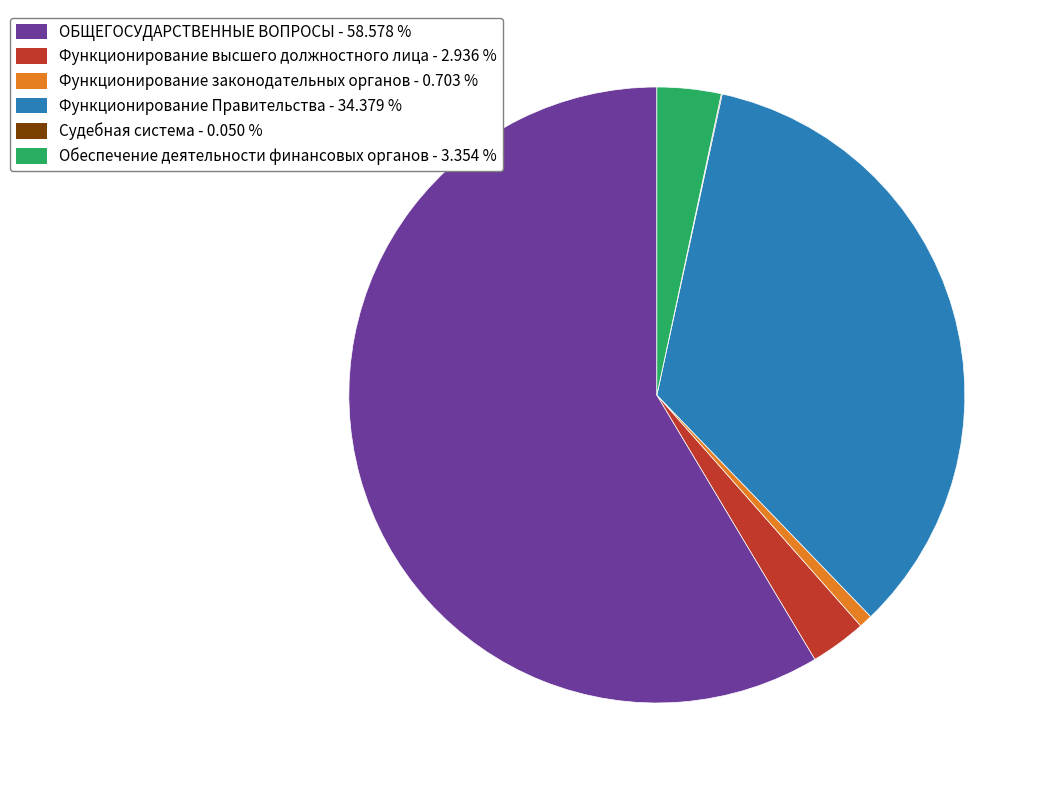

Does any single category account for the majority?

Yes